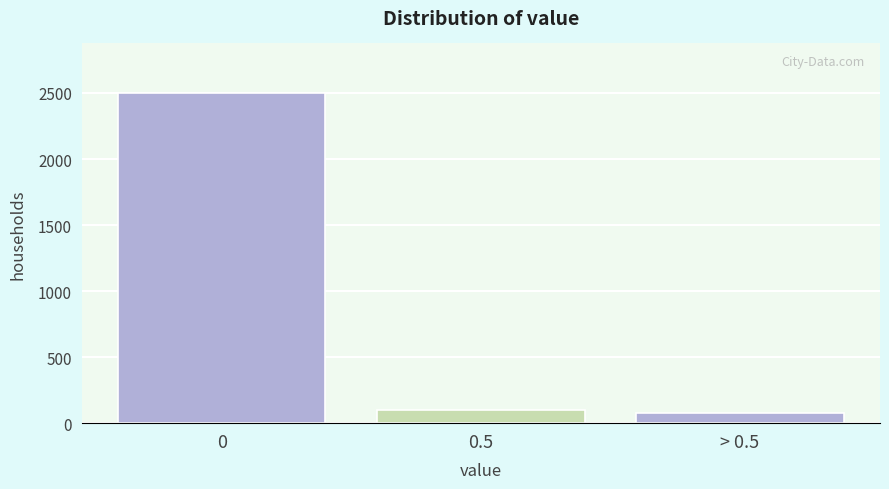

Reading right to left, what are all the values shown in this chart?

> 0.5=80	0.5=100	0=2500